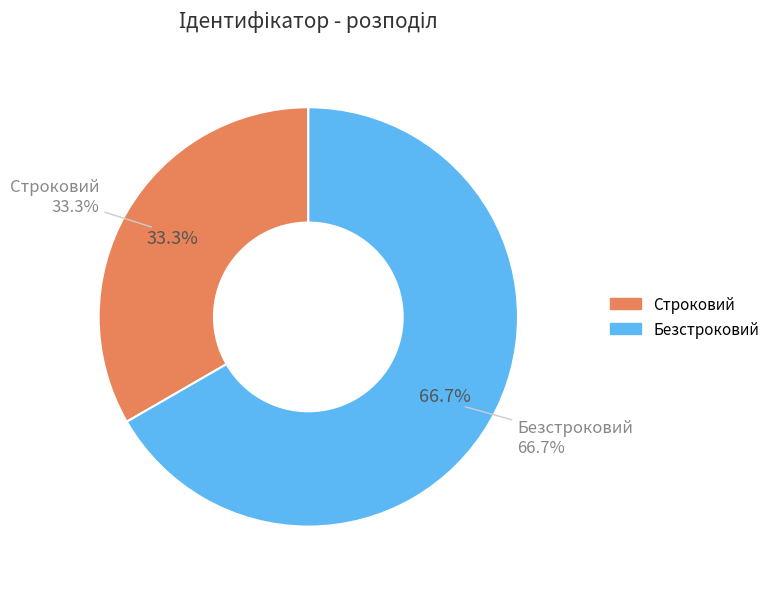

Count the number of slices in the pie.

2